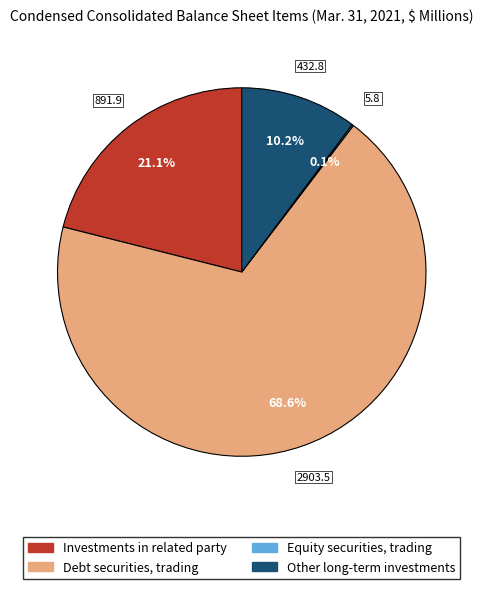

Is Investments in related party the majority of the pie?

No